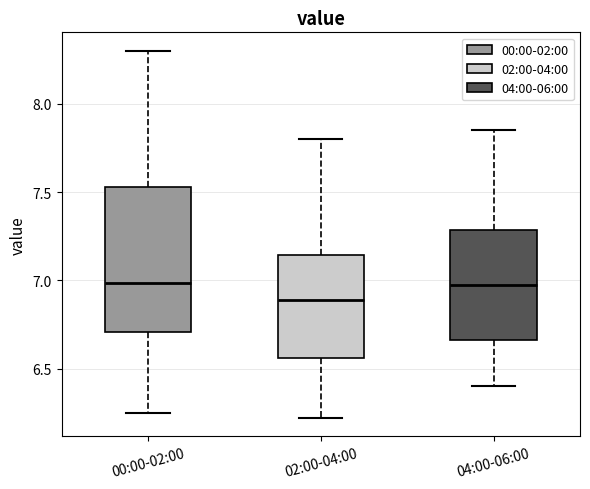

Reading left to right, transcribe this box plot: for each box, give where its median line is, the range the box spans, and where its two whiskers end, as read against the y-axis. The values are not printed on the chart, so give them approximately, as read against the axis.

00:00-02:00: median 7.00, box 6.70 to 7.55, whiskers 6.25 to 8.30
02:00-04:00: median 6.90, box 6.55 to 7.15, whiskers 6.20 to 7.80
04:00-06:00: median 7.00, box 6.65 to 7.30, whiskers 6.40 to 7.85